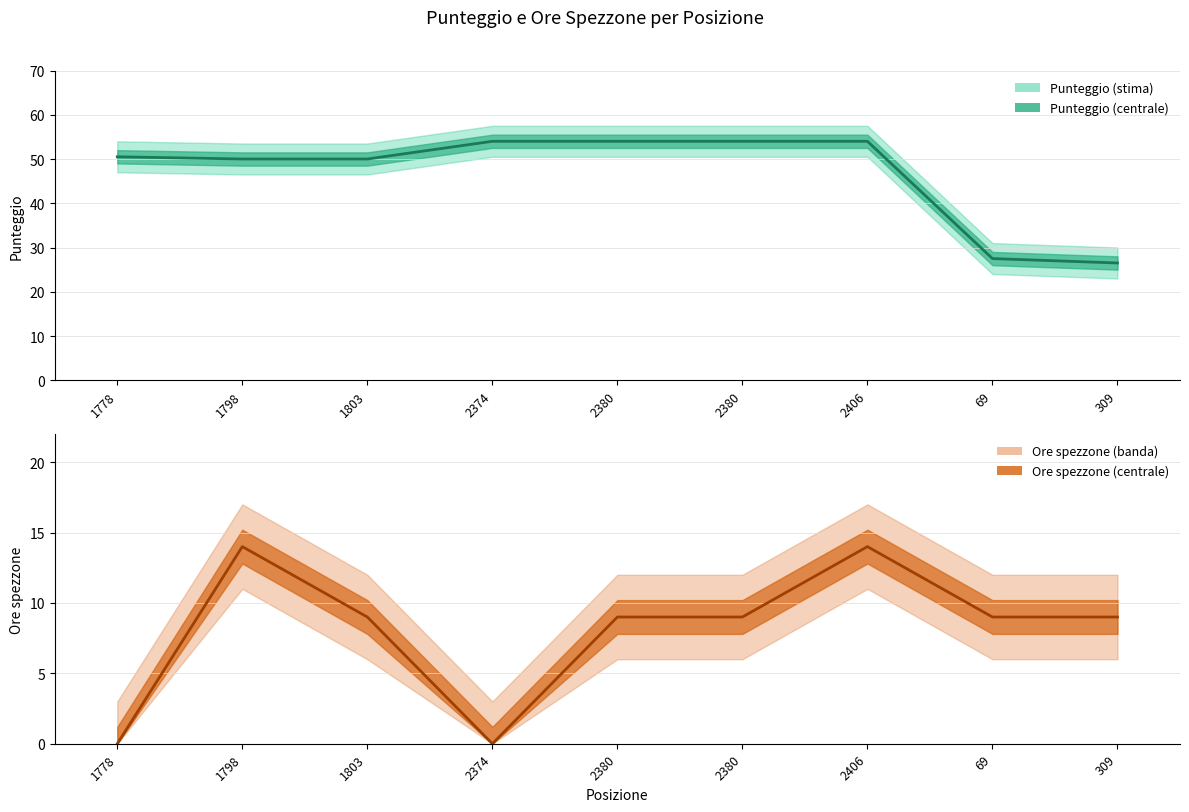

What is the value of the Punteggio point at the 9th from the left?

26.5